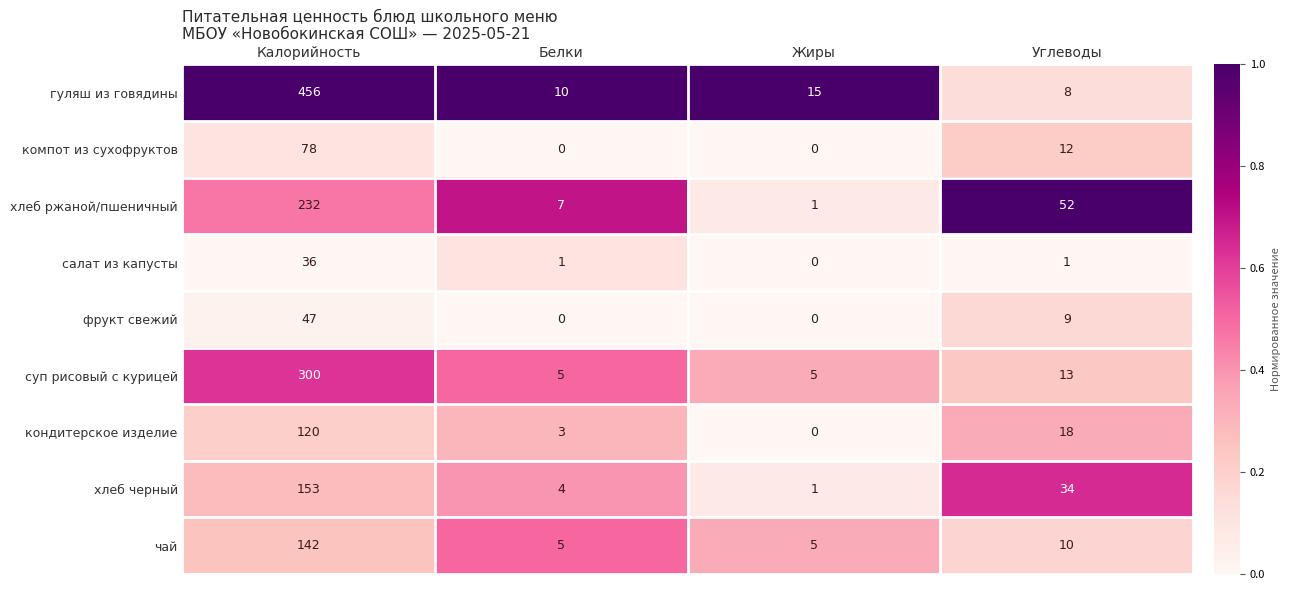

Rank the series by their maximum value, from highest to lowest.

гуляш из говядины, суп рисовый с курицей, хлеб ржаной/пшеничный, хлеб черный, чай, кондитерское изделие, компот из сухофруктов, фрукт свежий, салат из капусты